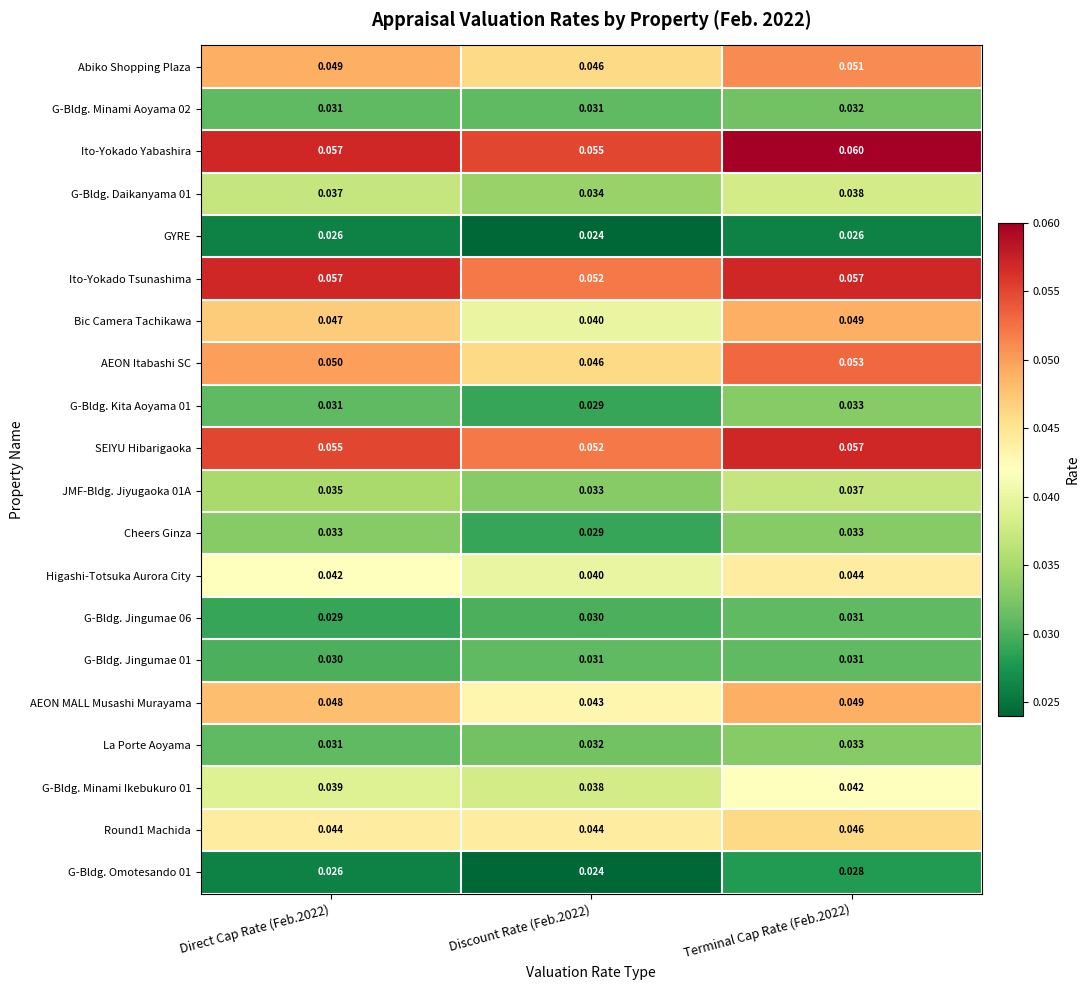

Which series has the largest total across all categories?

Ito-Yokado Yabashira